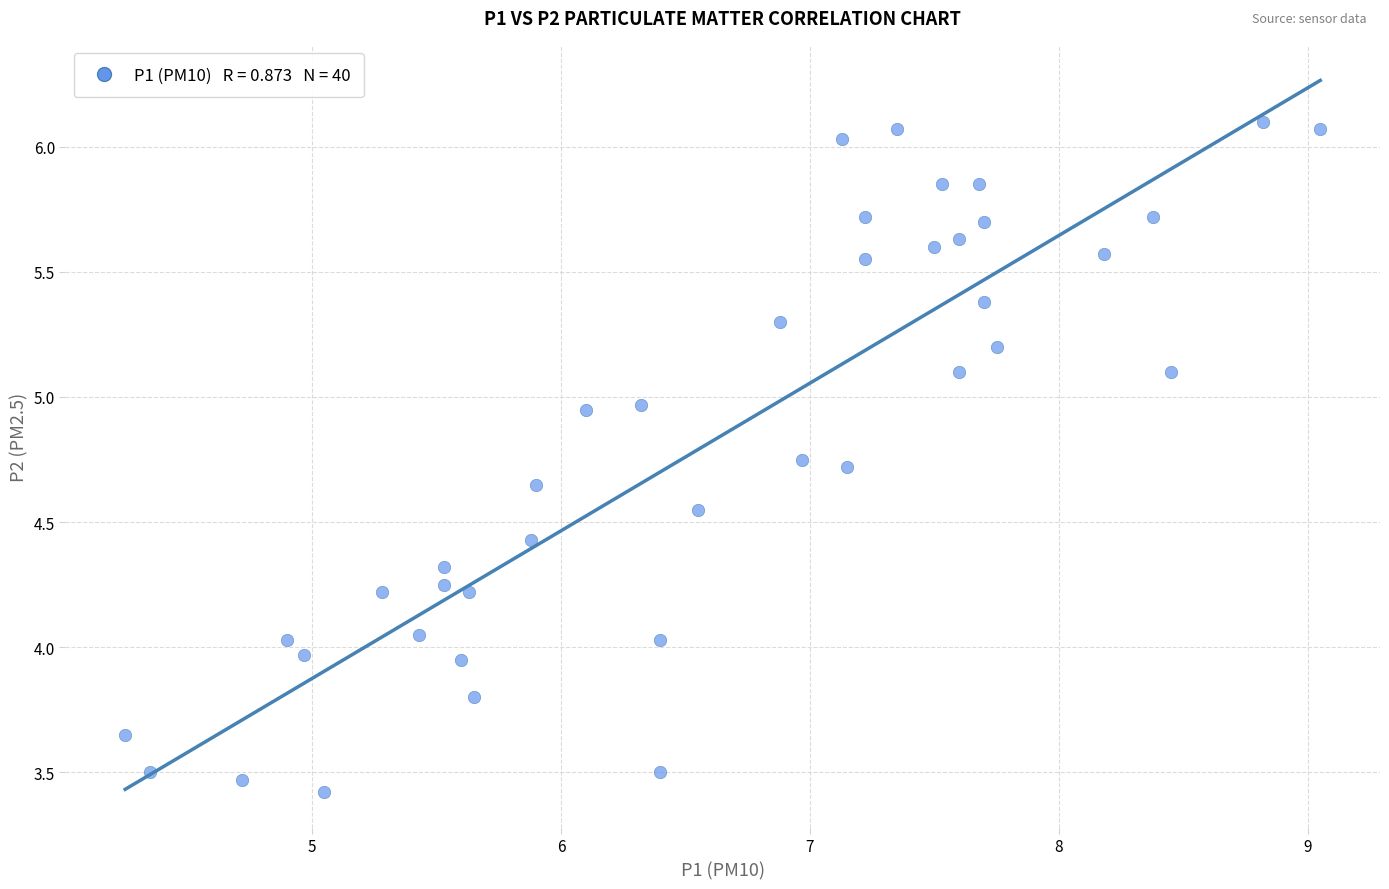

What is the range of Y values (max minus min)?

2.7